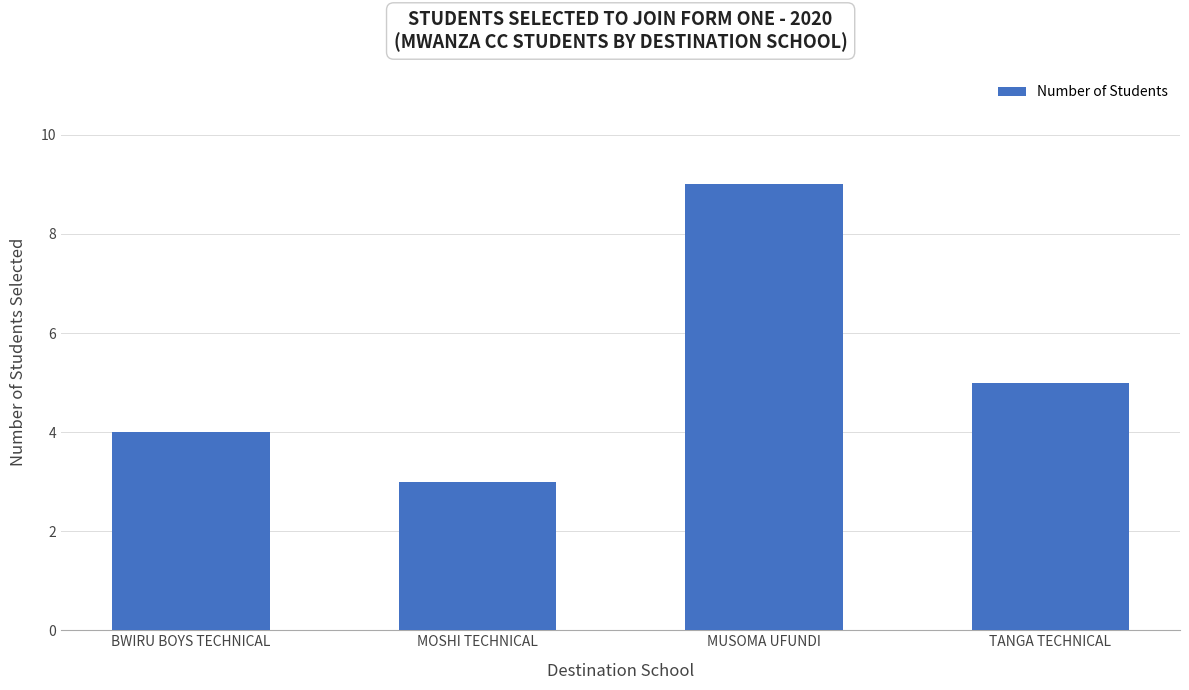

Does the chart contain any negative values?

No